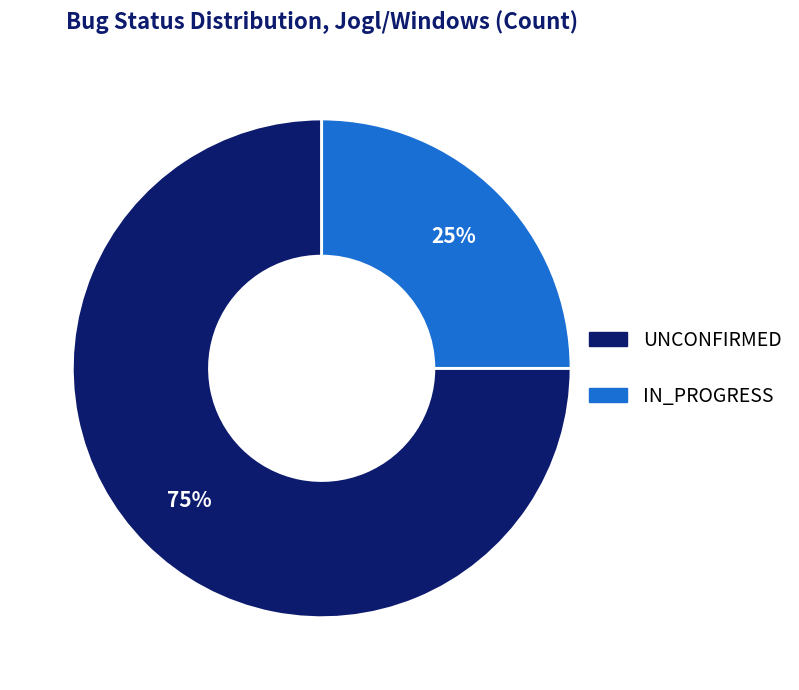

The UNCONFIRMED slice represents 90% of the pie. True or false?

False